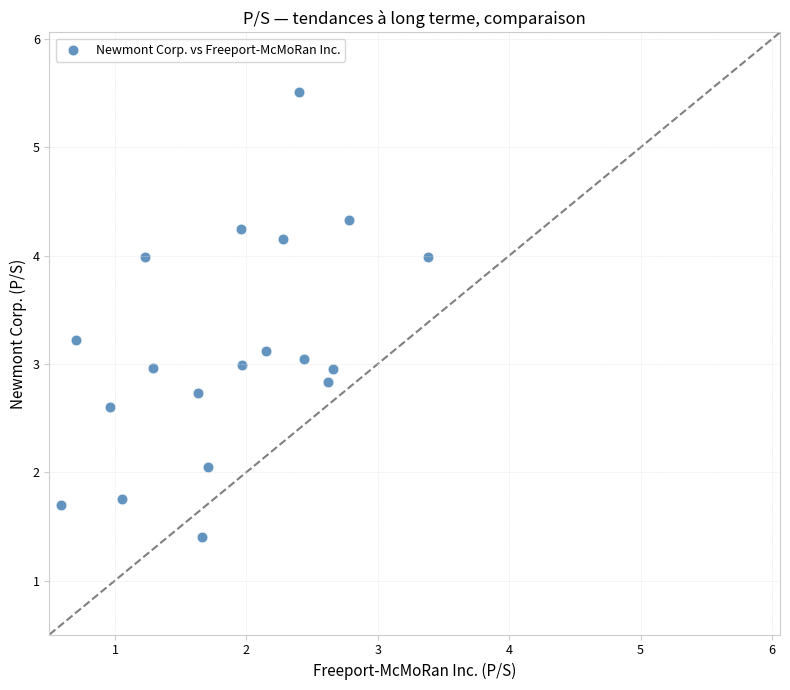

What is the range of X values (max minus min)?

2.8